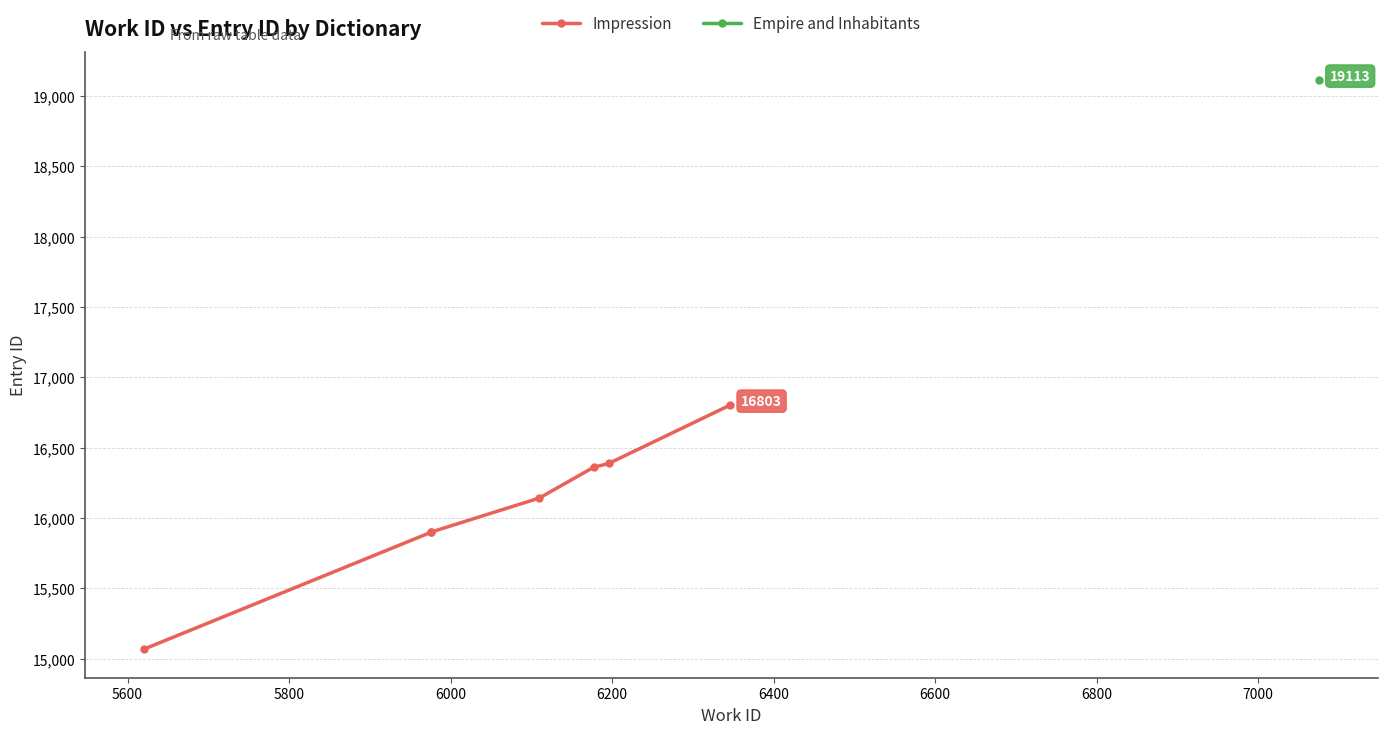

How many lines are shown in the chart?

1